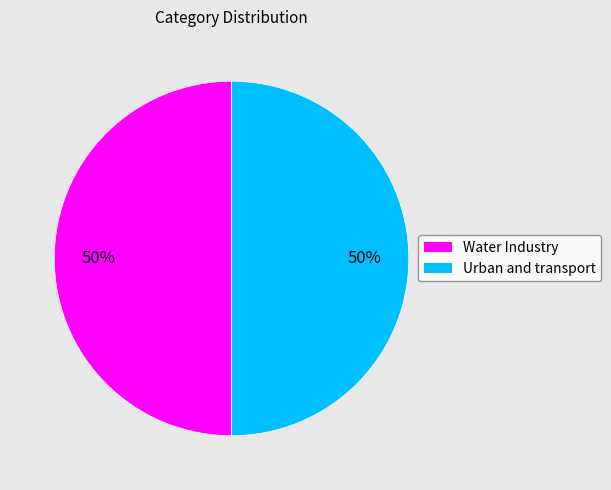

To the nearest percent, what percentage of the pie is Water Industry?

50%